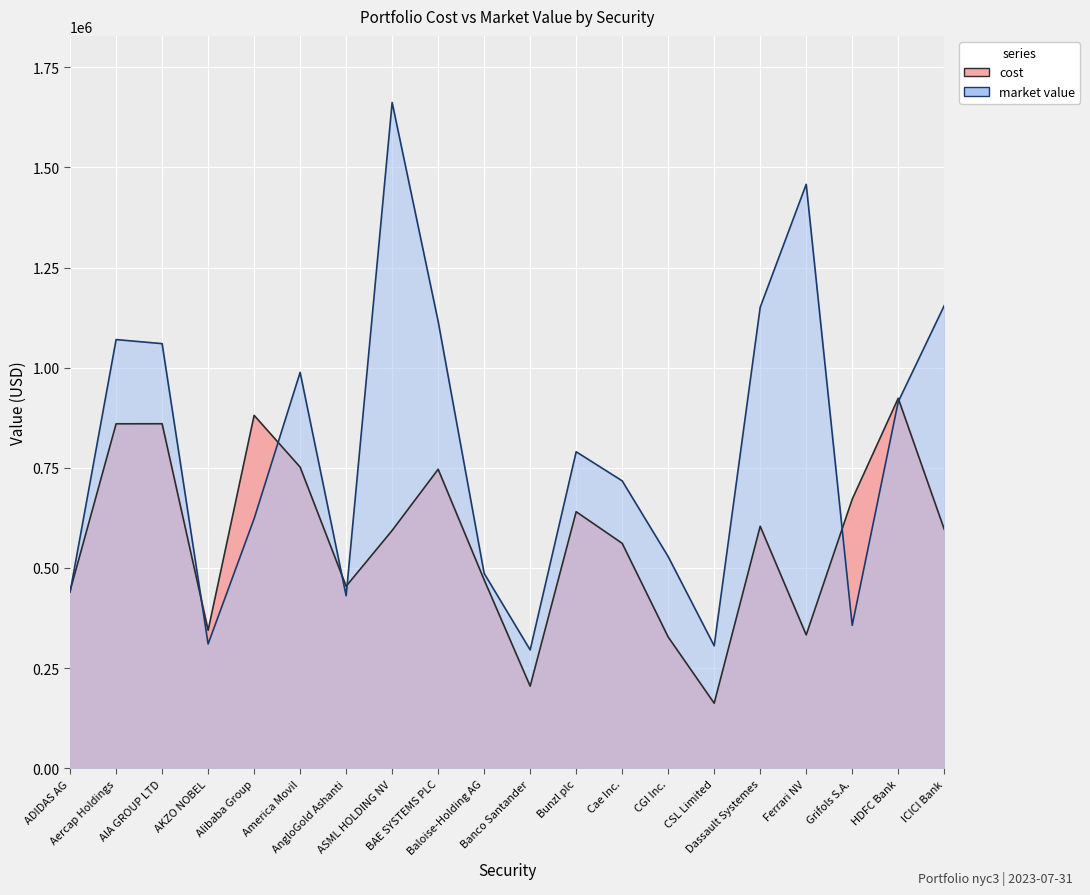

Is the value of market value at Cae Inc. greater than the value of cost at AngloGold Ashanti?

Yes